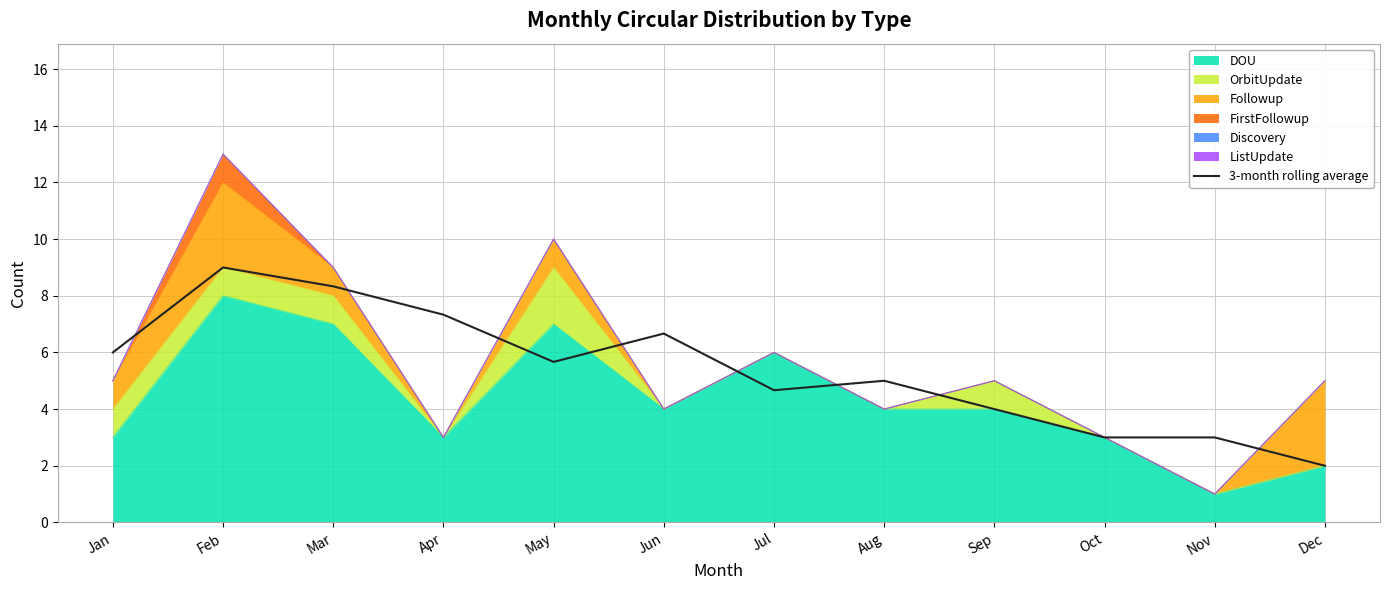

What is the difference between the values at Mar and Jul?

3.7